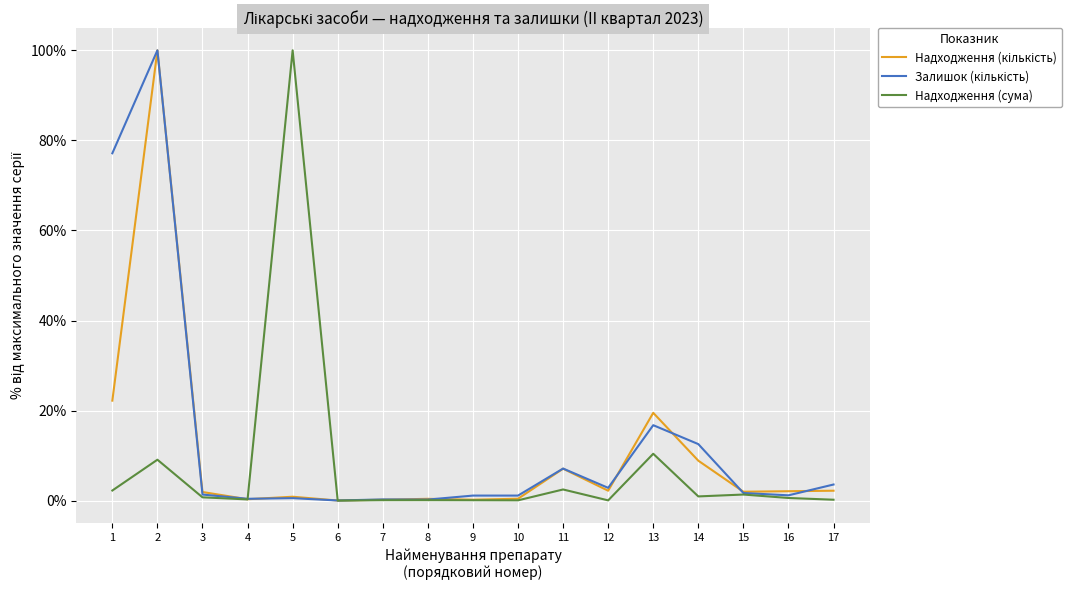

Is it true that Надходження (сума) equals 0.1 at 12?

True